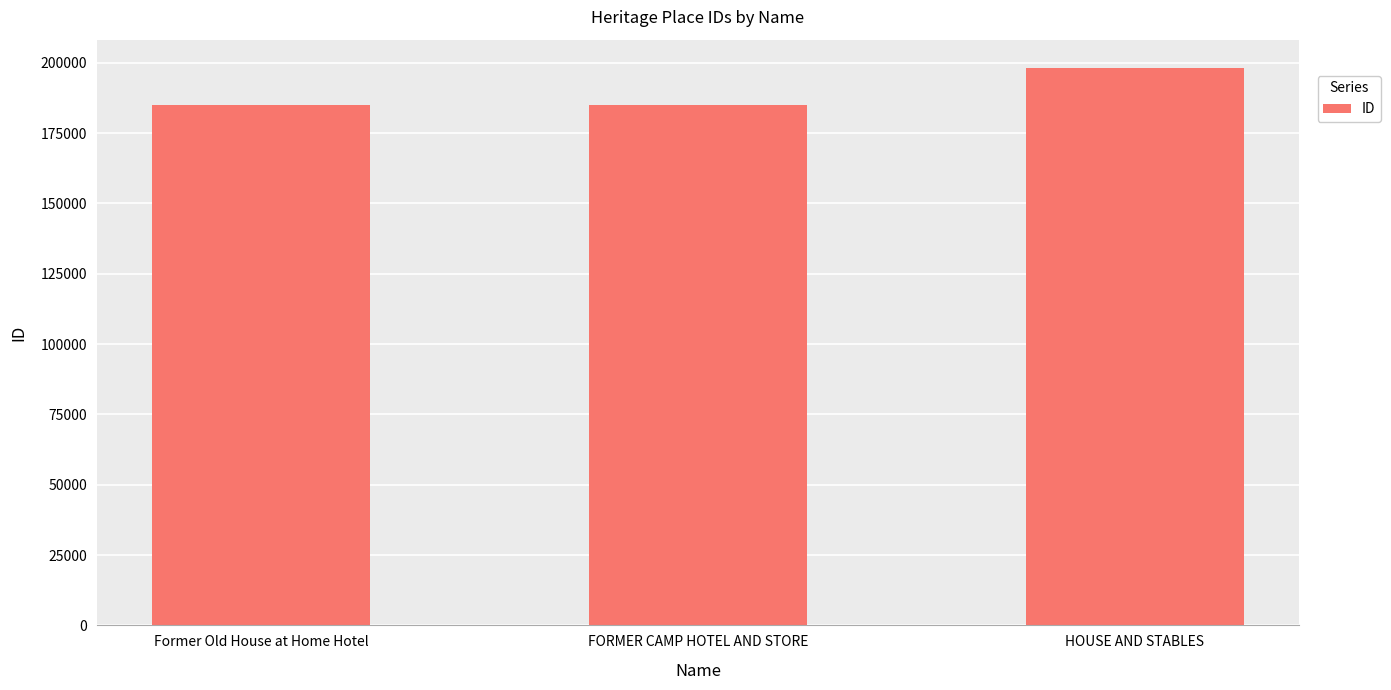

The value at Former Old House at Home Hotel is 126466. True or false?

False